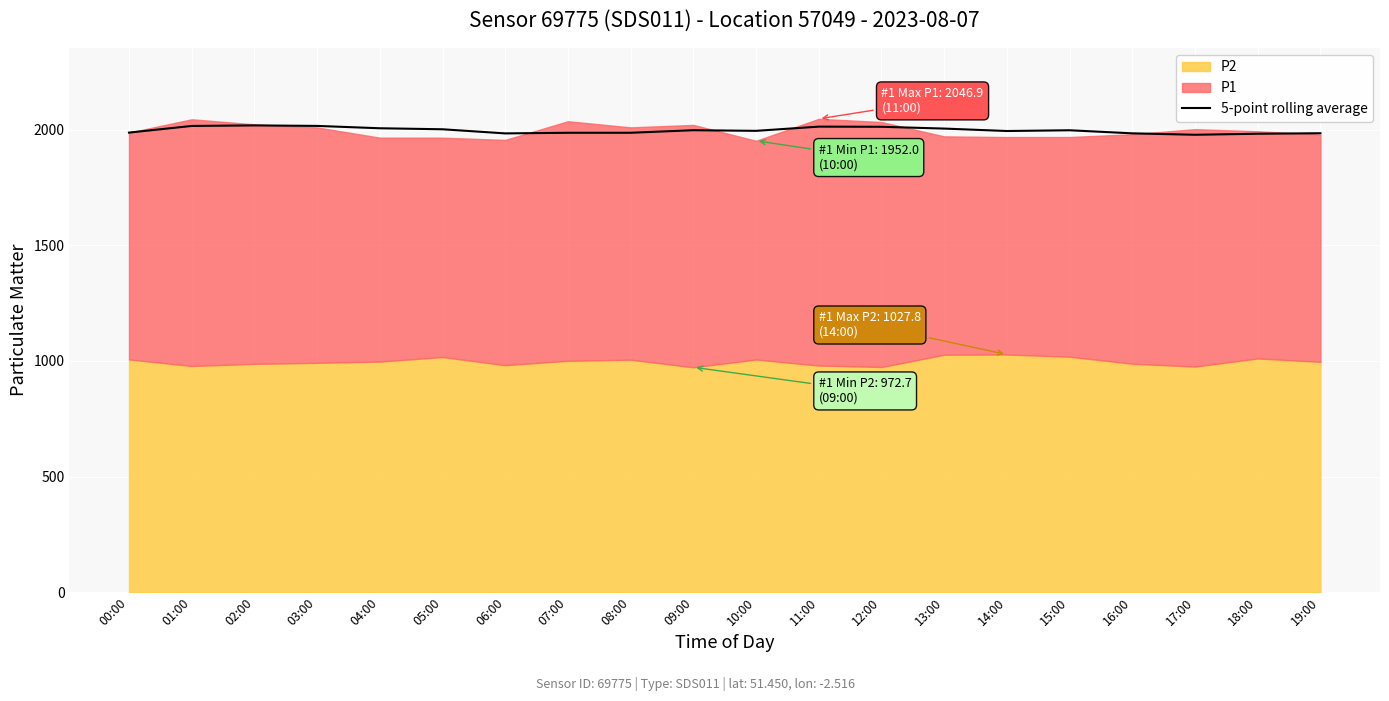

Which label corresponds to the smallest value in the chart?

17:00